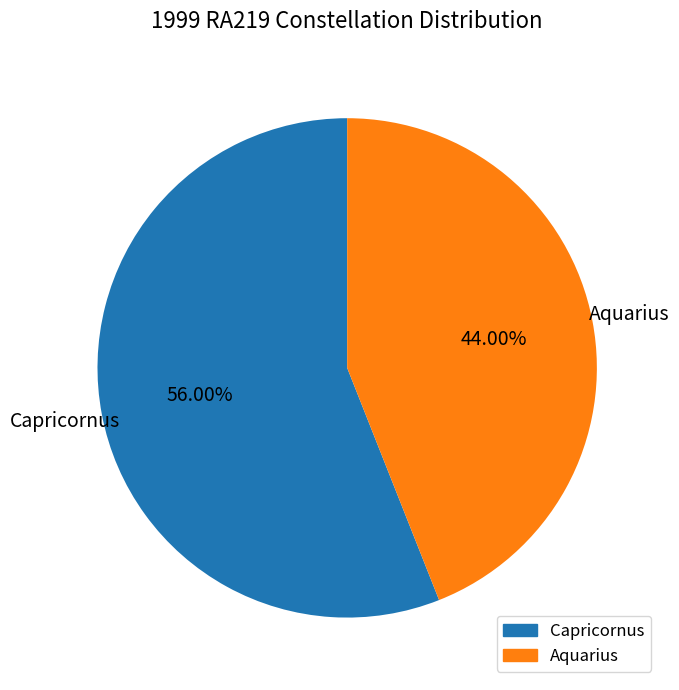

Approximately how many times larger is the value at Capricornus compared to Aquarius?

1.3